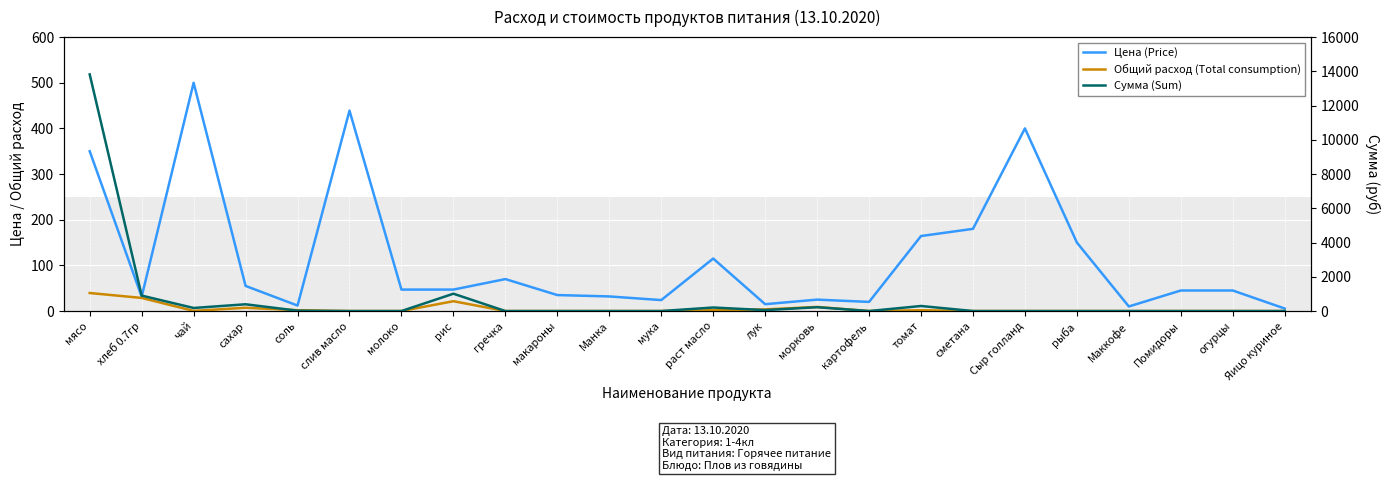

List the series in order of their overall mean, lowest first.

Общий расход (Total consumption), Цена (Price), Сумма (Sum)